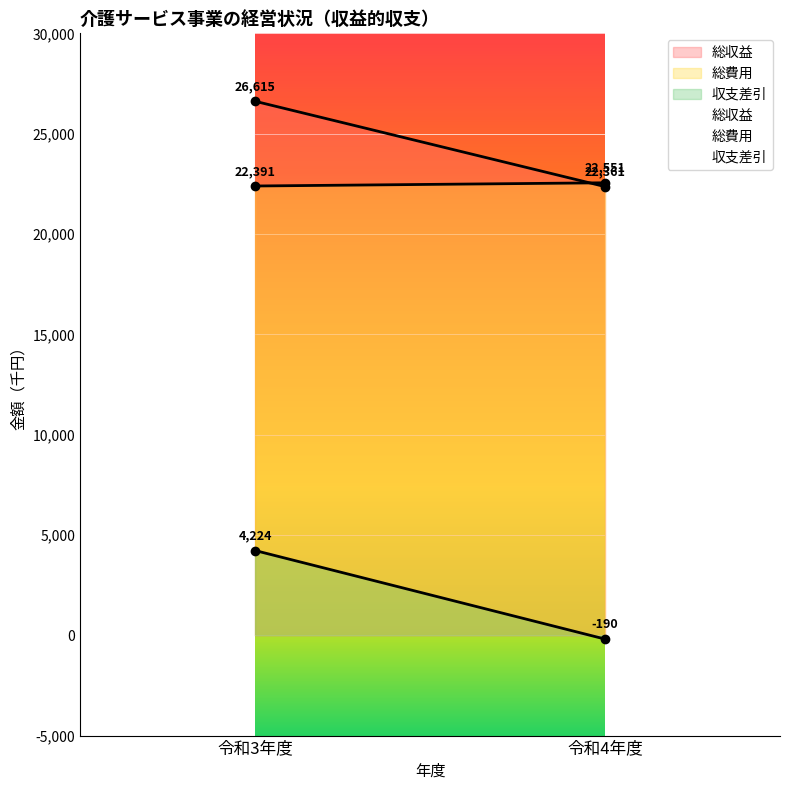

What are all the series names shown in the legend?

総収益, 総費用, 収支差引